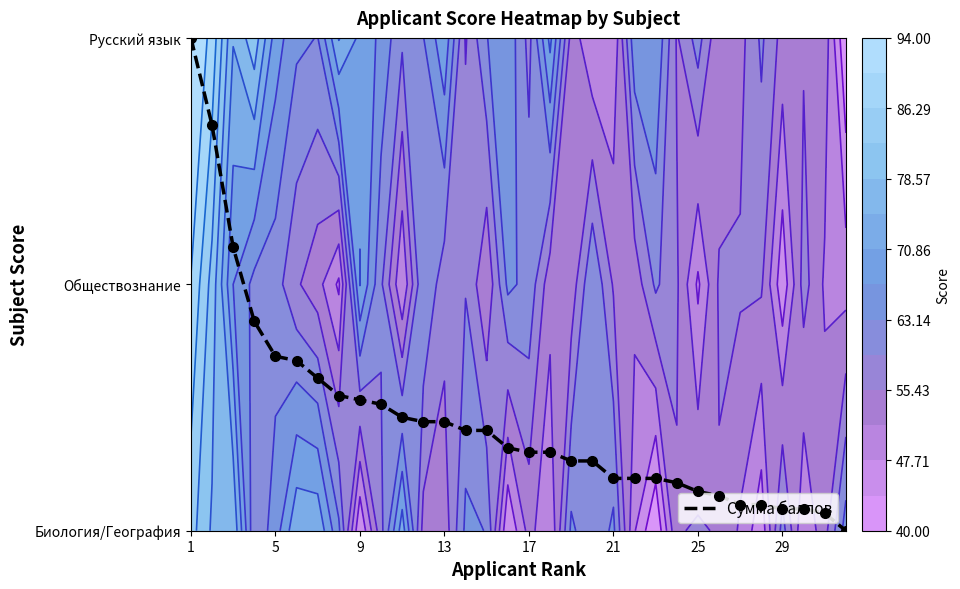

The chart shows a value of 2.0 at 1. True or false?

True